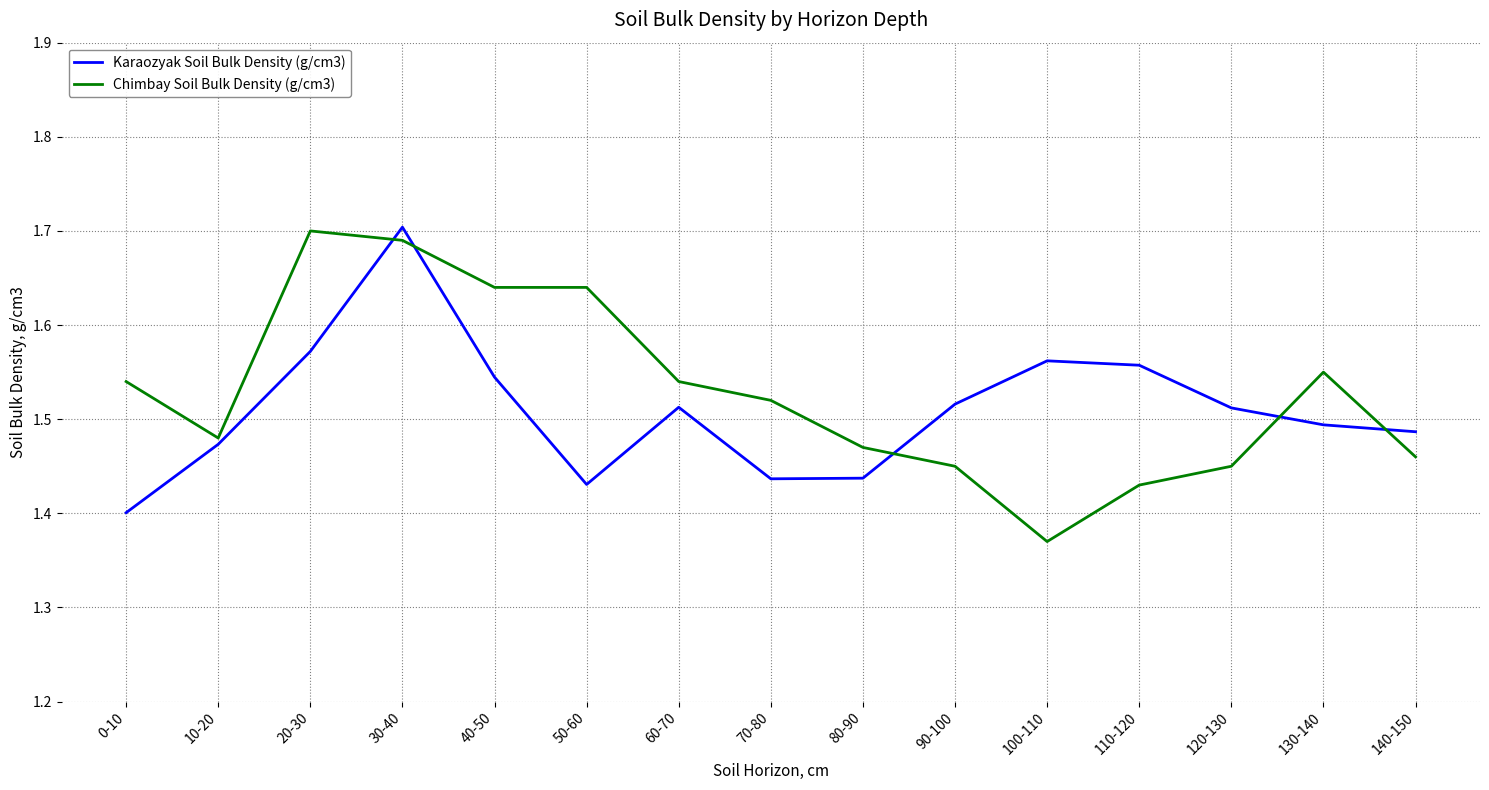

How many times do Karaozyak Soil Bulk Density (g/cm3) and Chimbay Soil Bulk Density (g/cm3) cross each other?

5